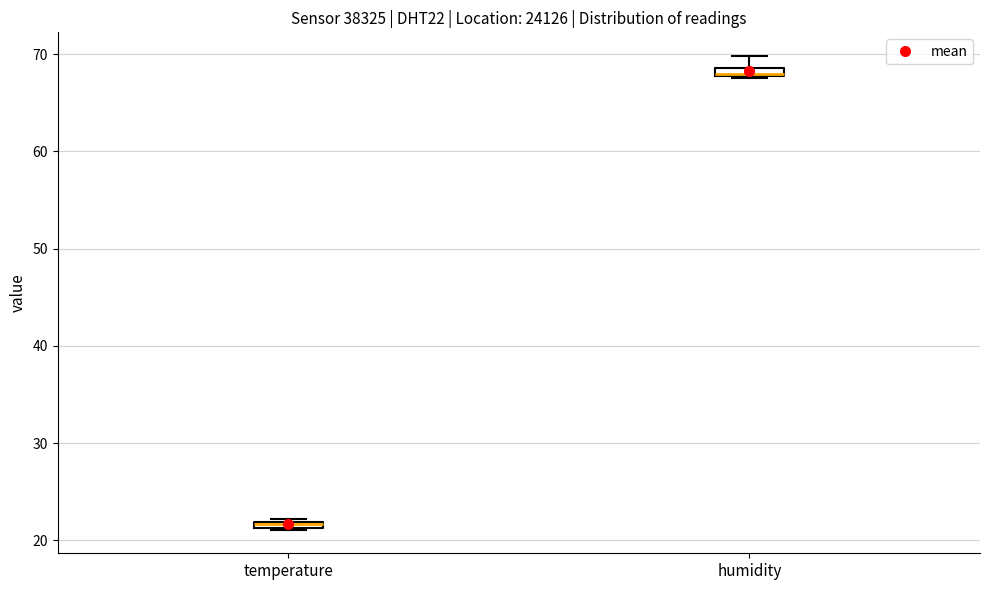

Where is the upper edge of the box for temperature on the y-axis? The values are not printed on the chart, so give them approximately, as read against the axis.

22